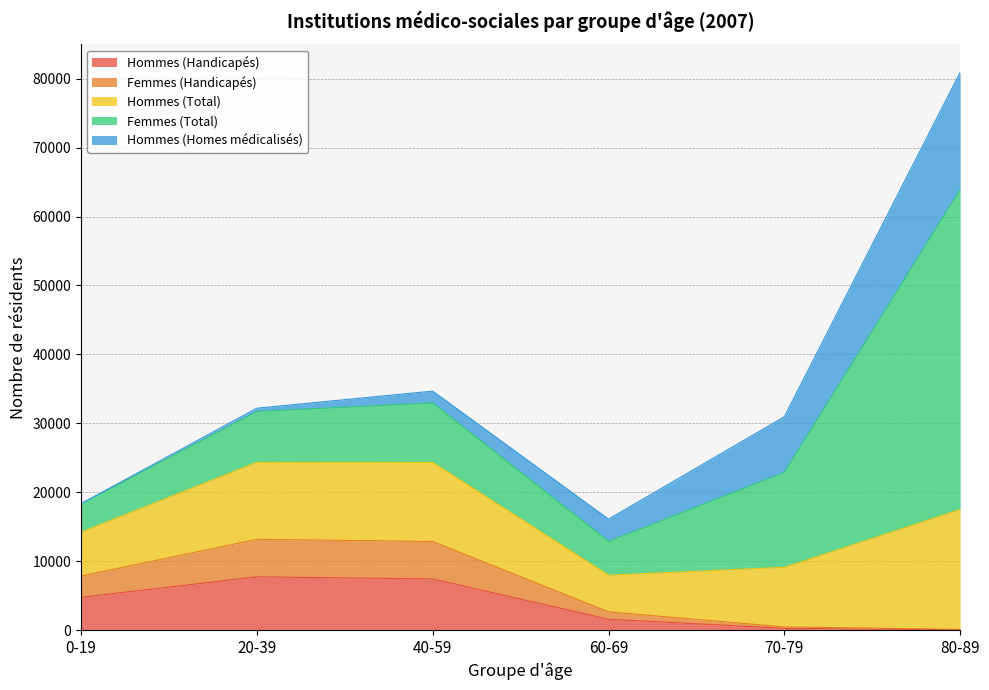

Is the value of Hommes (Handicapés) at 80-89 greater than the value of Hommes (Total) at 40-59?

No